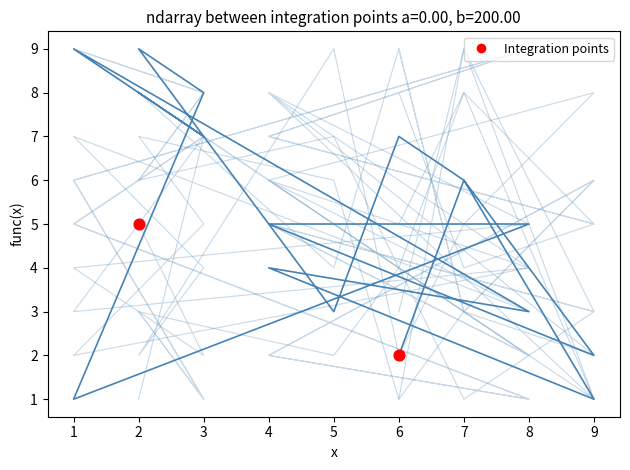

At how many categories does at least one series exceed 2?

17